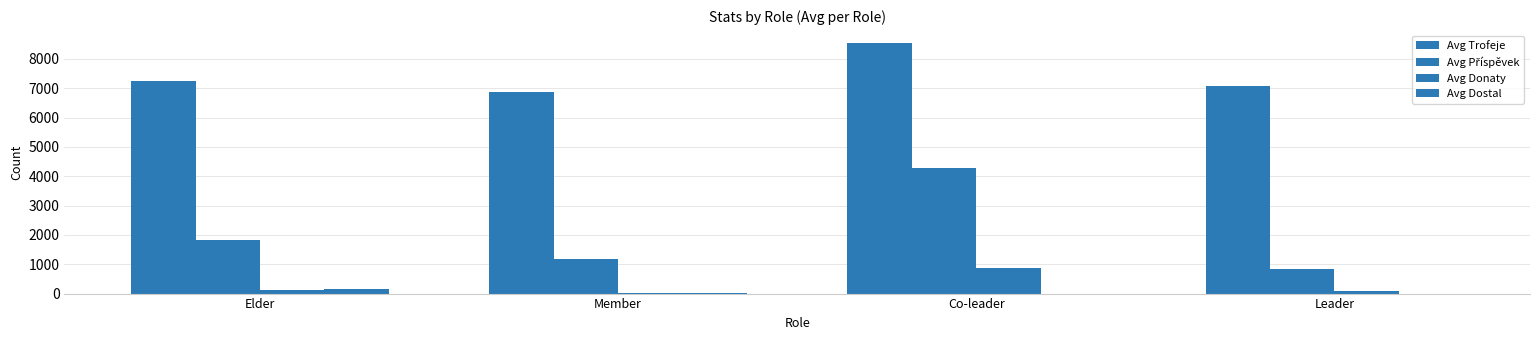

Between Member and Elder, which is larger?

Elder